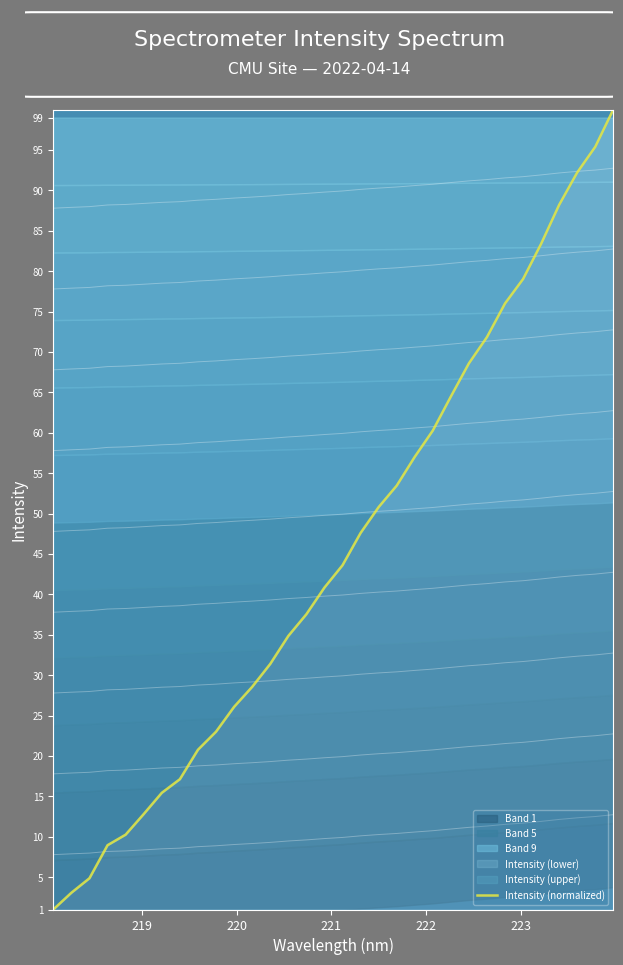

What is the maximum value for Intensity (normalized)?

100.0